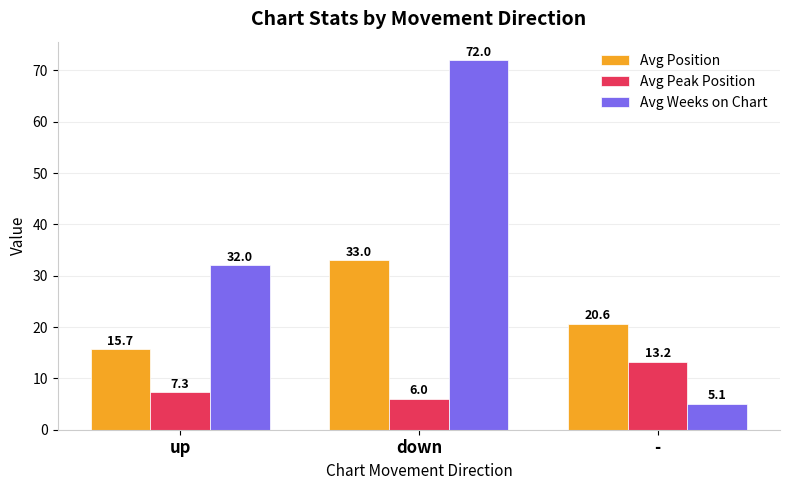

What is the sum of the Avg Position values at up and -?

36.3